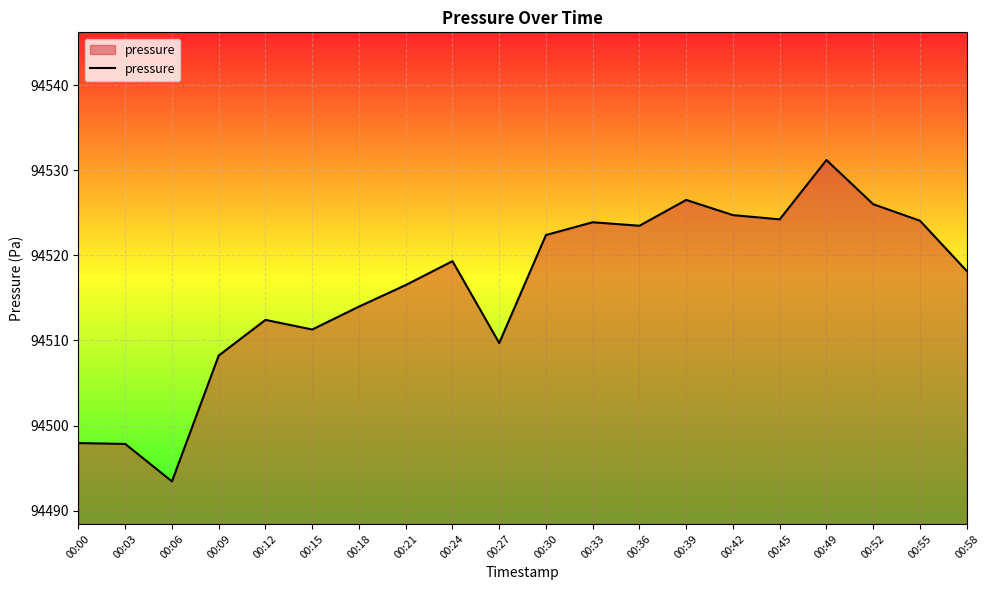

How many series are shown in this chart?

1